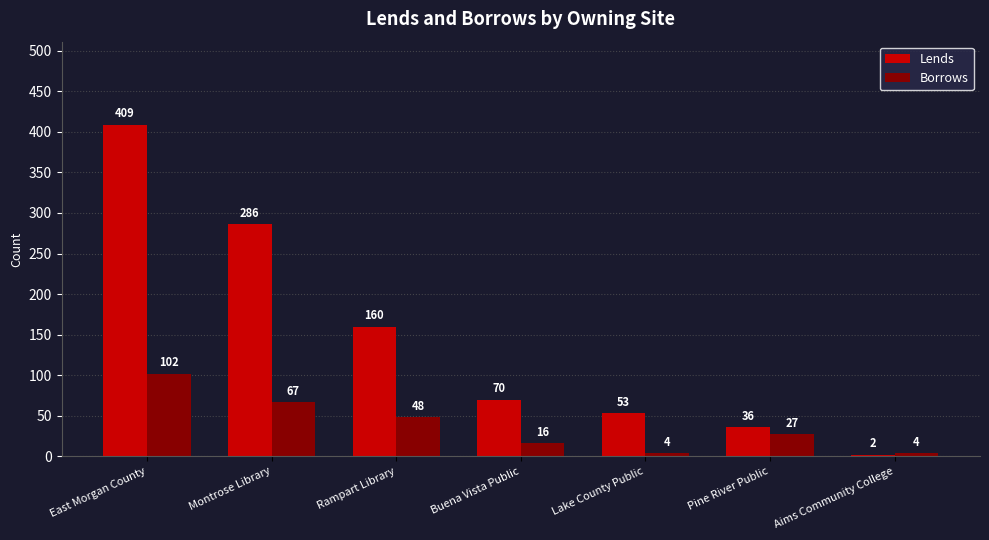

What is the sum of all Lends values?

1016